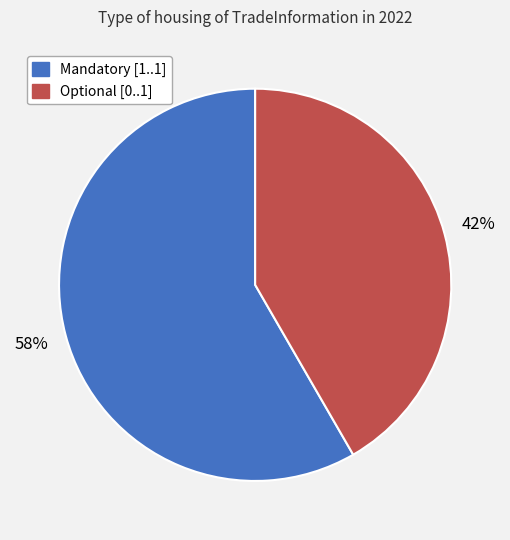

To the nearest percent, what is the average slice percentage?

50%